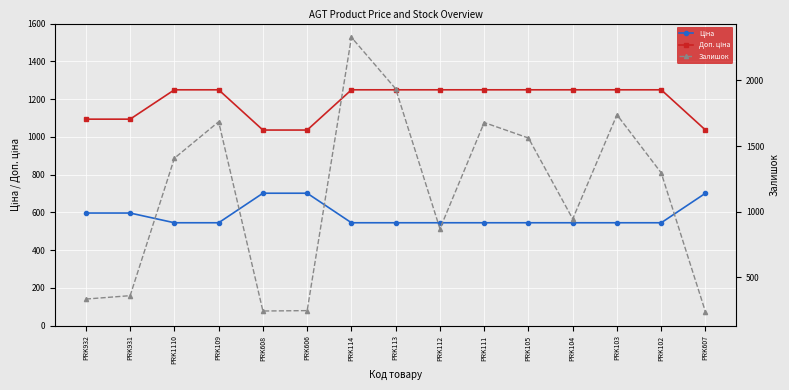

Where do Залишок and Доп. ціна first cross each other?

PRK931 and PRK1110